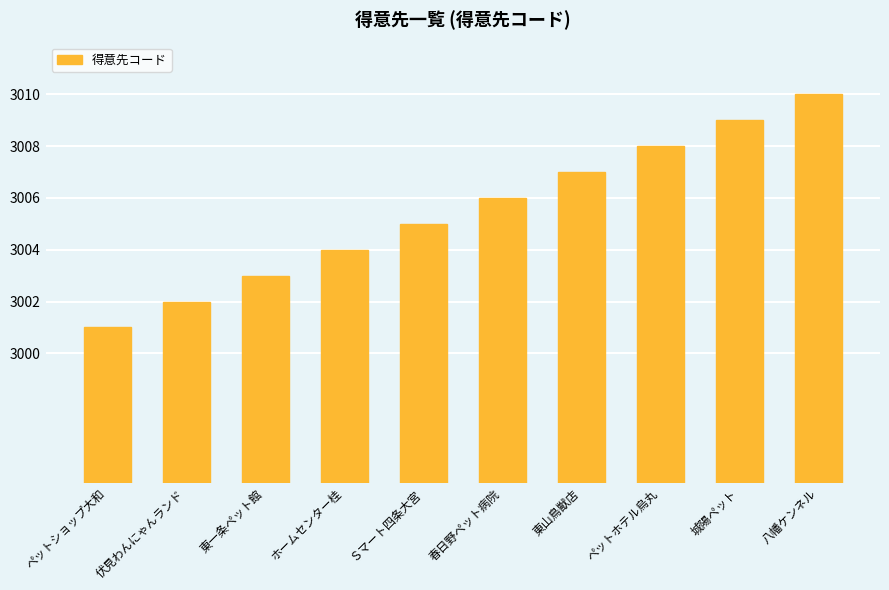

What is the minimum value shown in the chart?

3001